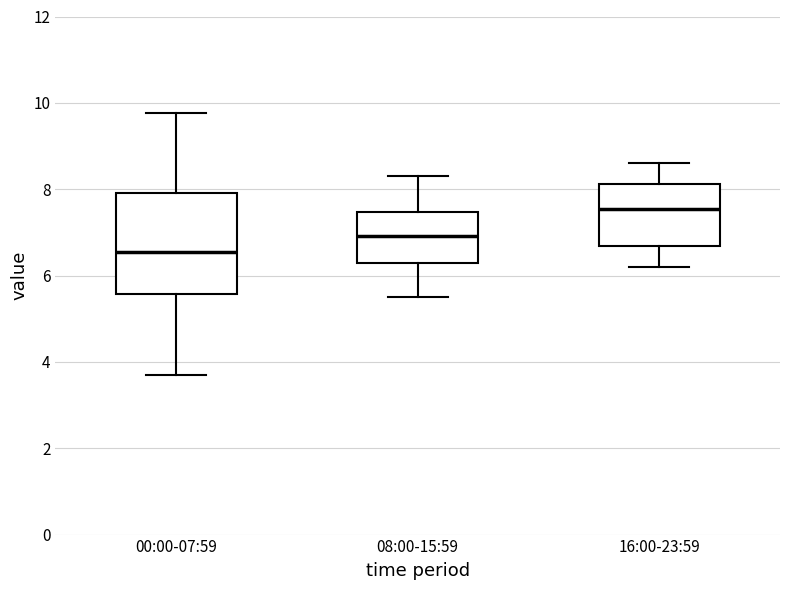

Where is the lower edge of the box for 16:00-23:59 on the y-axis? The values are not printed on the chart, so give them approximately, as read against the axis.

6.6